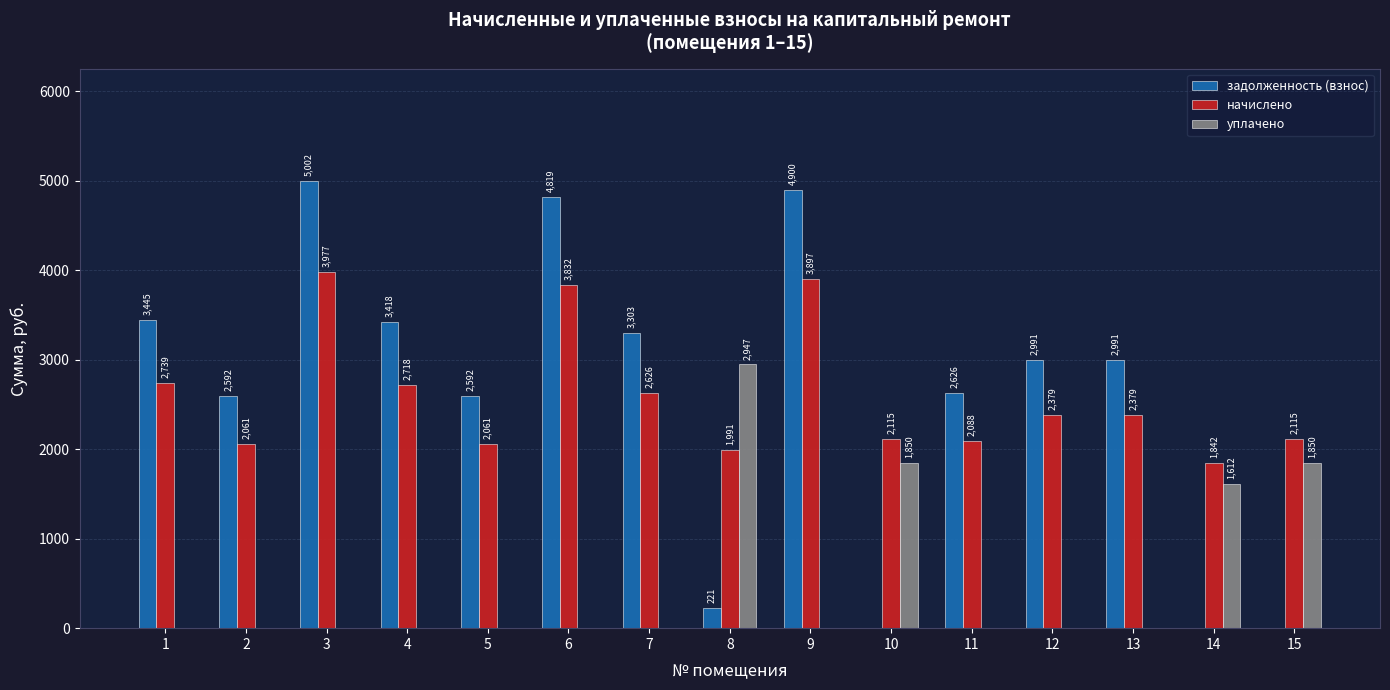

At which label is уплачено closest to 1473?

14